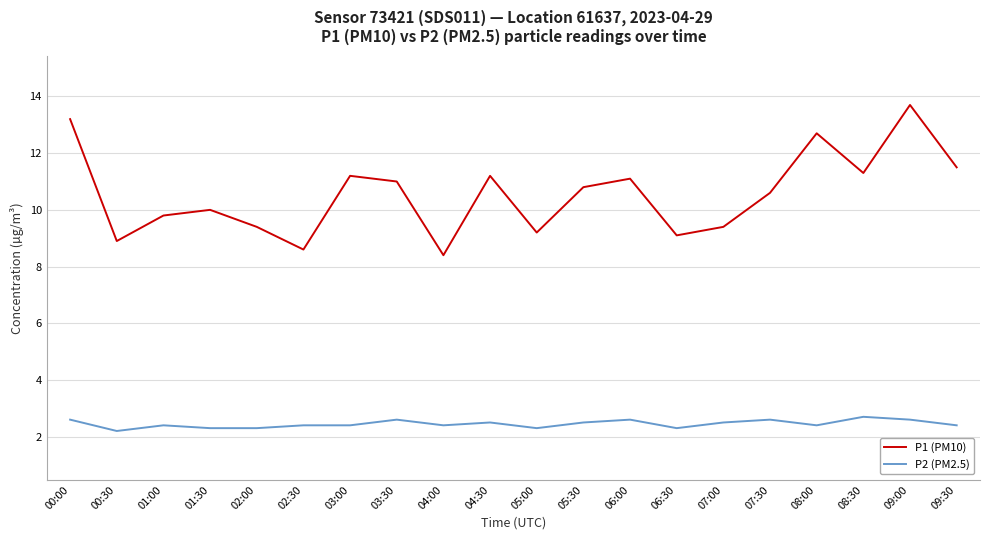

Between 00:00 and 07:30, which series saw the biggest shift?

P1 (PM10)